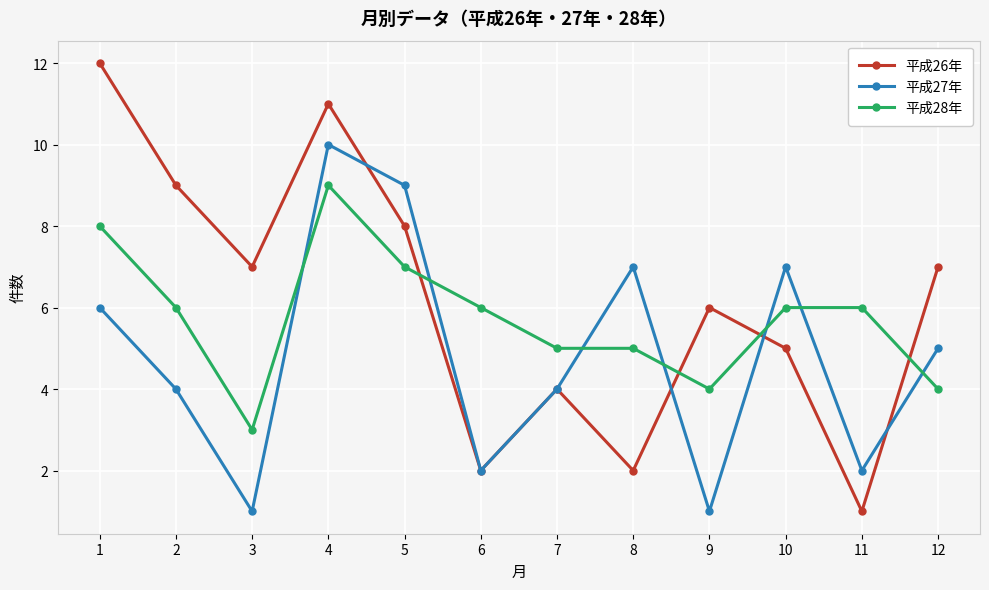

True or false: 平成27年 and 平成28年 intersect in this chart.

True